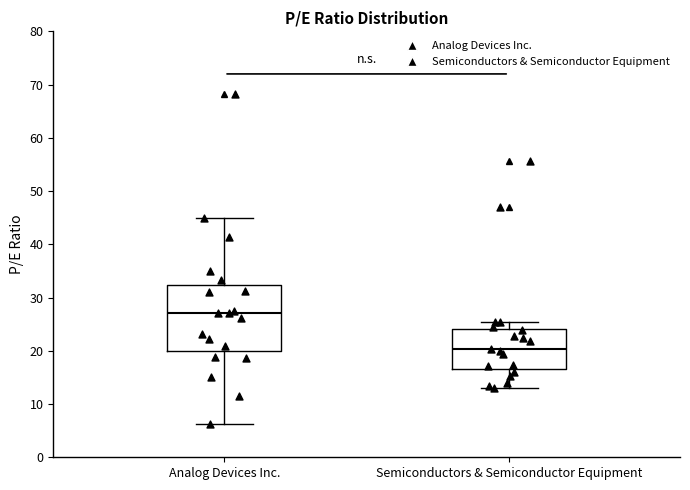

Which box is the tallest, from its lower edge to its upper edge?

Analog Devices Inc.